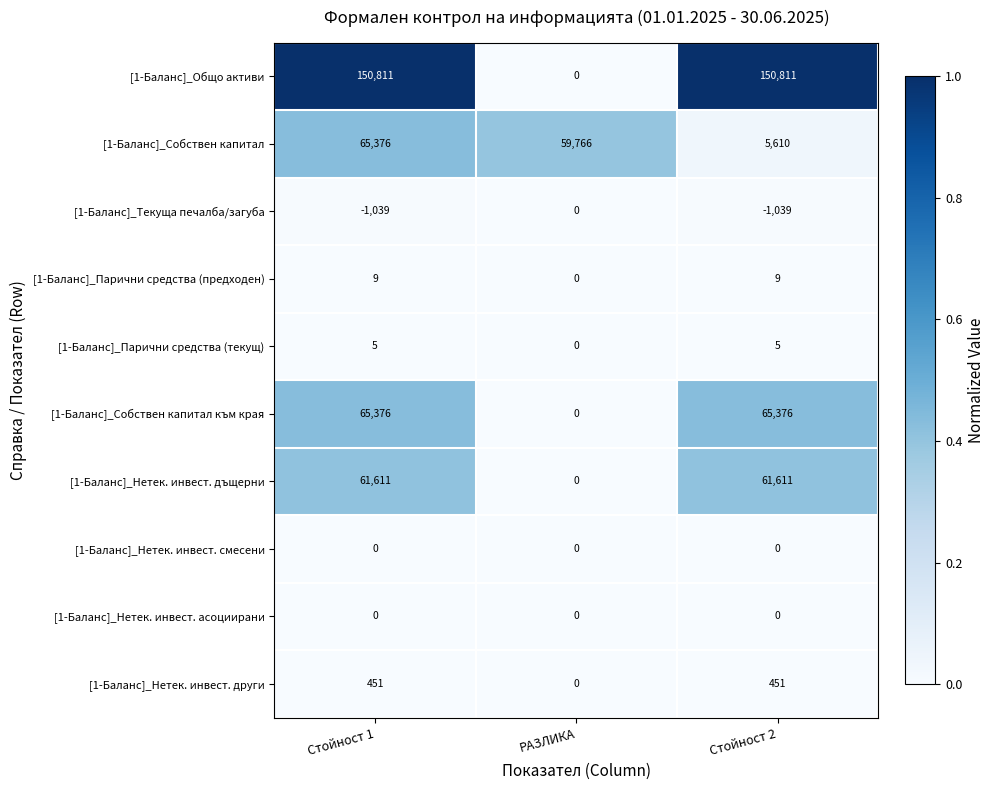

How many series are shown in this chart?

10